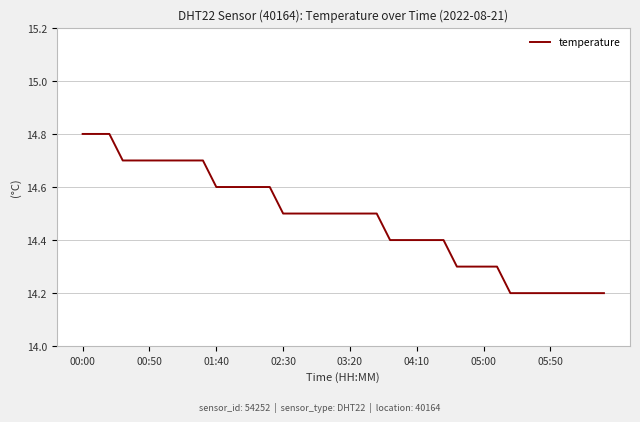

What is the greatest value displayed?

14.8